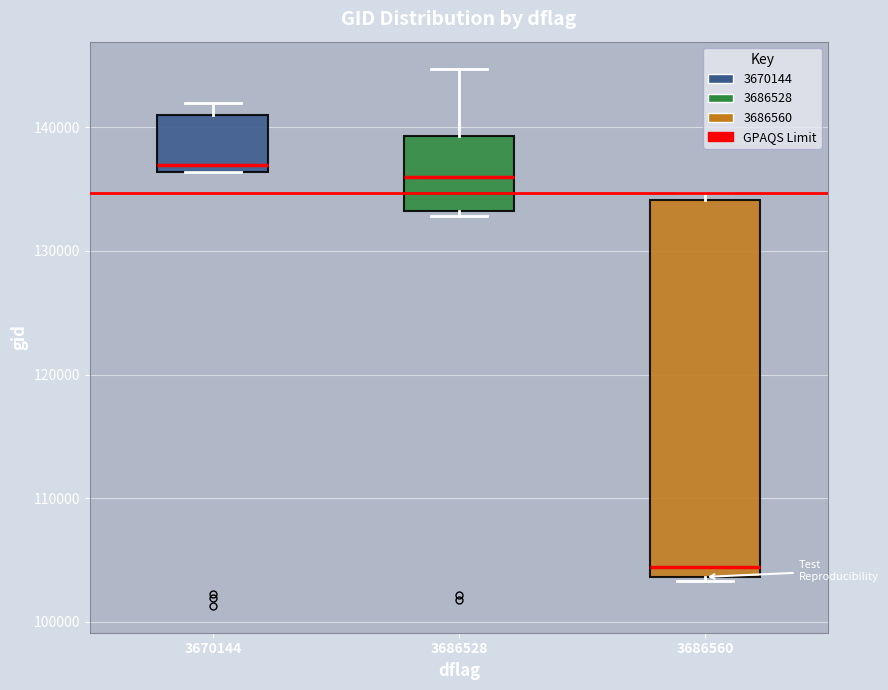

Where is the upper edge of the box at x = 3686560 on the y-axis? The values are not printed on the chart, so give them approximately, as read against the axis.

134000